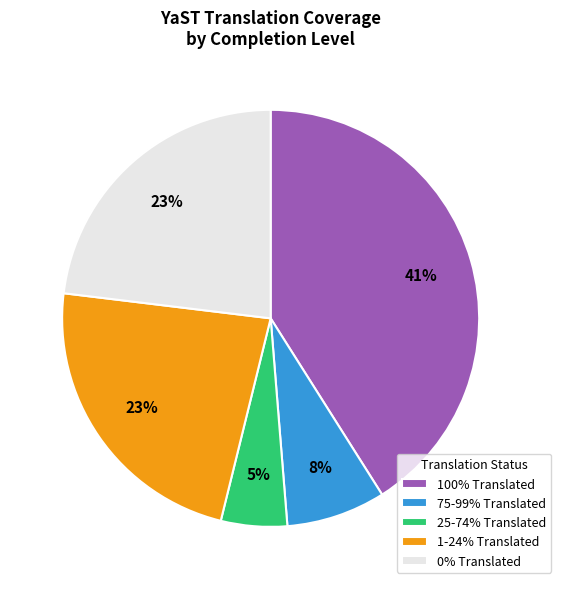

How many slices are in this pie chart?

5